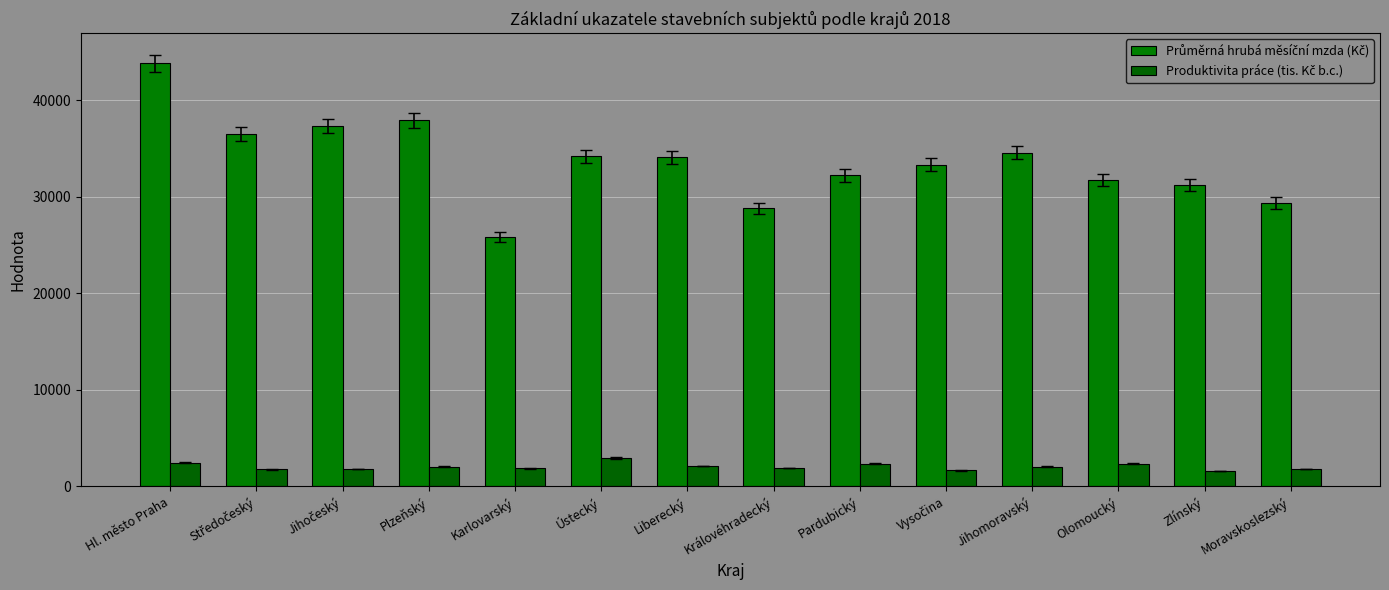

What position from the left is Olomoucký?

12